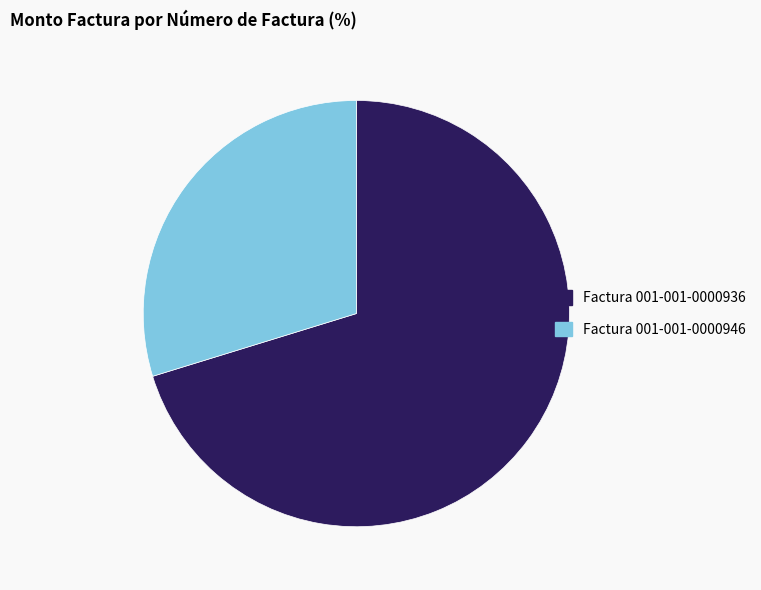

Does Factura 001-001-0000936 represent more than half of the total?

Yes